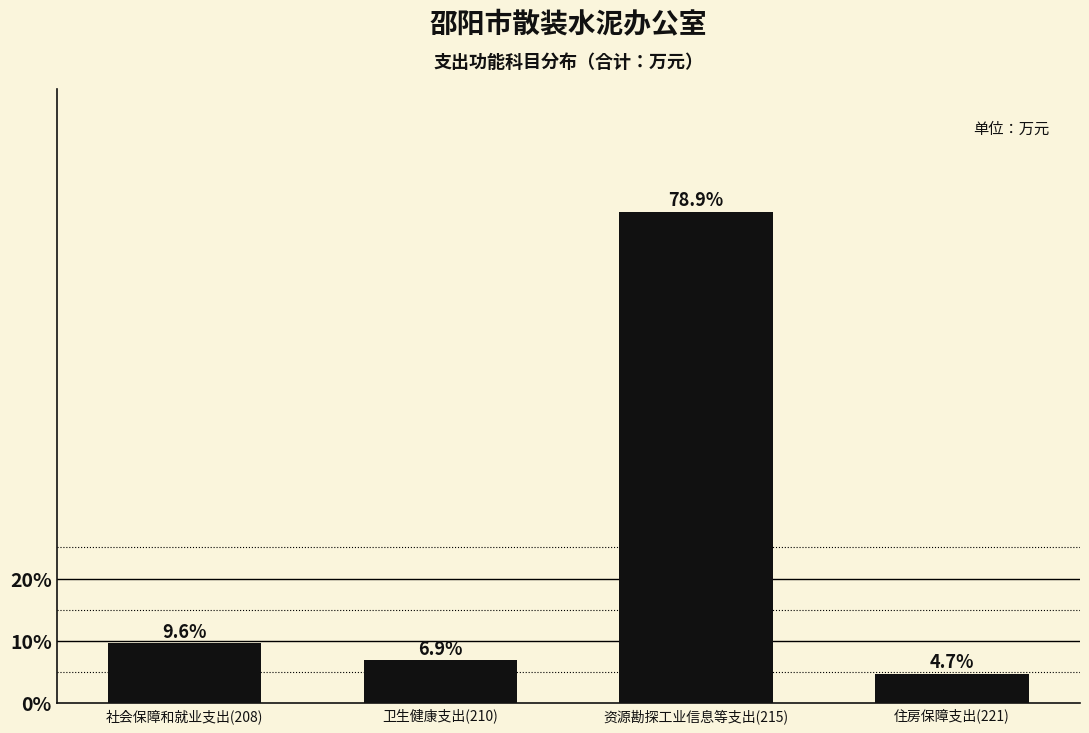

Reading left to right, extract all data points from this chart.

社会保障和就业支出(208)=9.6	卫生健康支出(210)=6.9	资源勘探工业信息等支出(215)=78.9	住房保障支出(221)=4.7